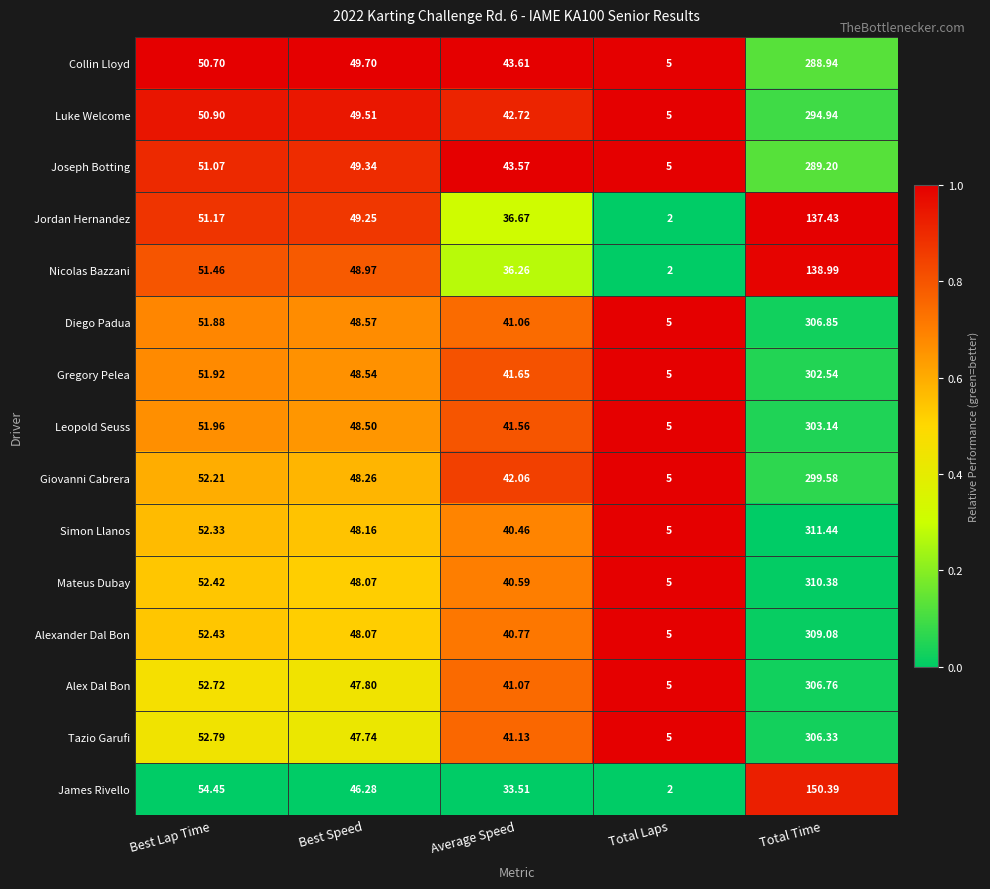

How many categories are shown in the chart?

5